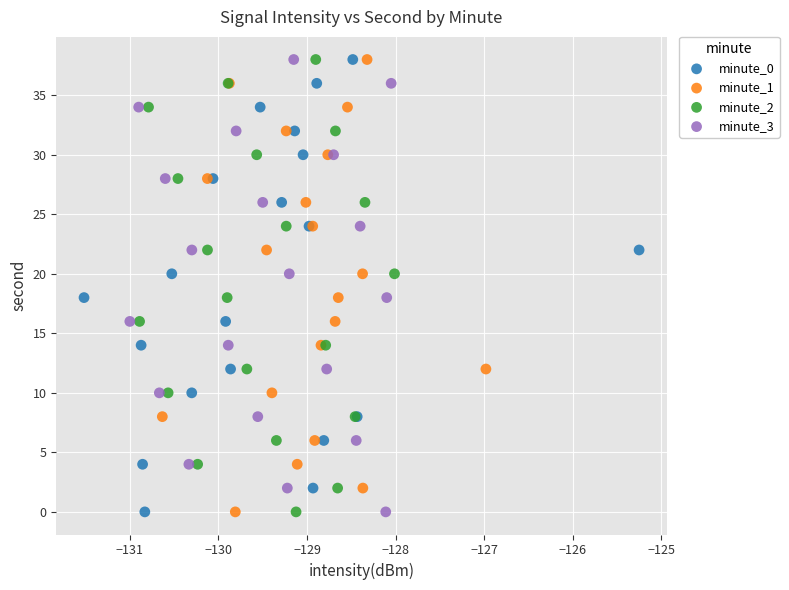

What are all the series names shown in the legend?

minute_0, minute_1, minute_2, minute_3